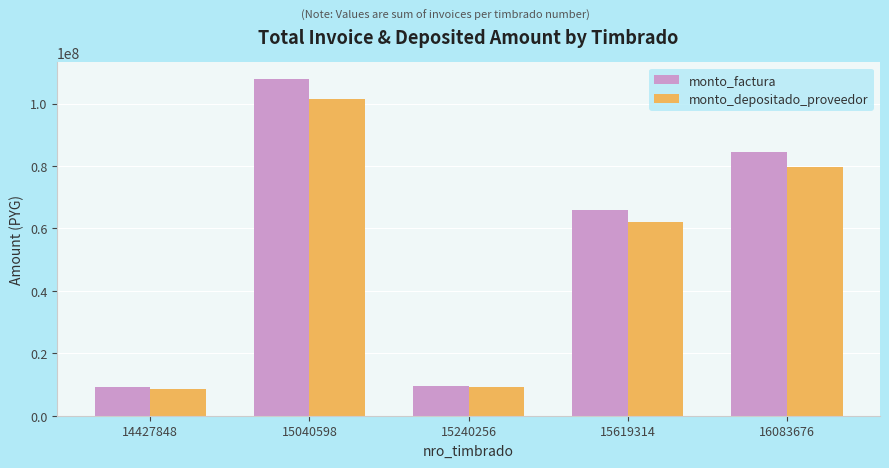

True or false: monto_depositado_proveedor has a value of 101530018 at 15040598.

True